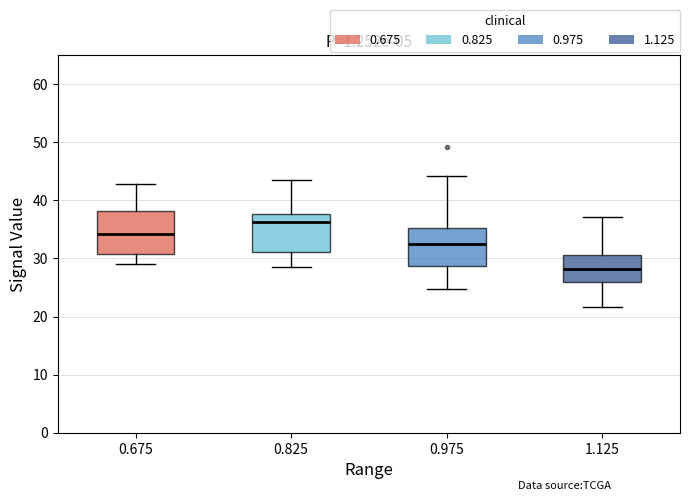

Which box has the lowest median line?

1.125